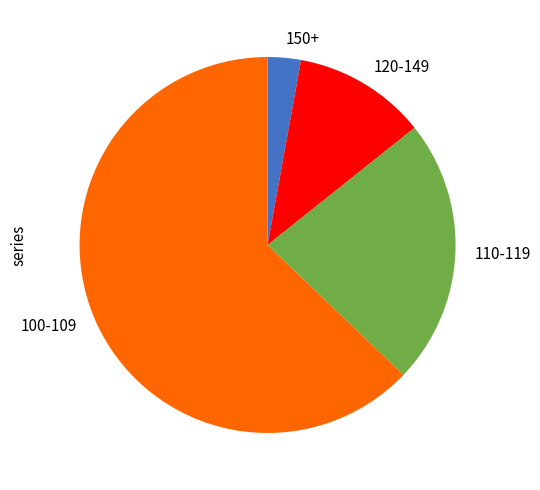

True or false: 110-119 accounts for 23% of the total.

True